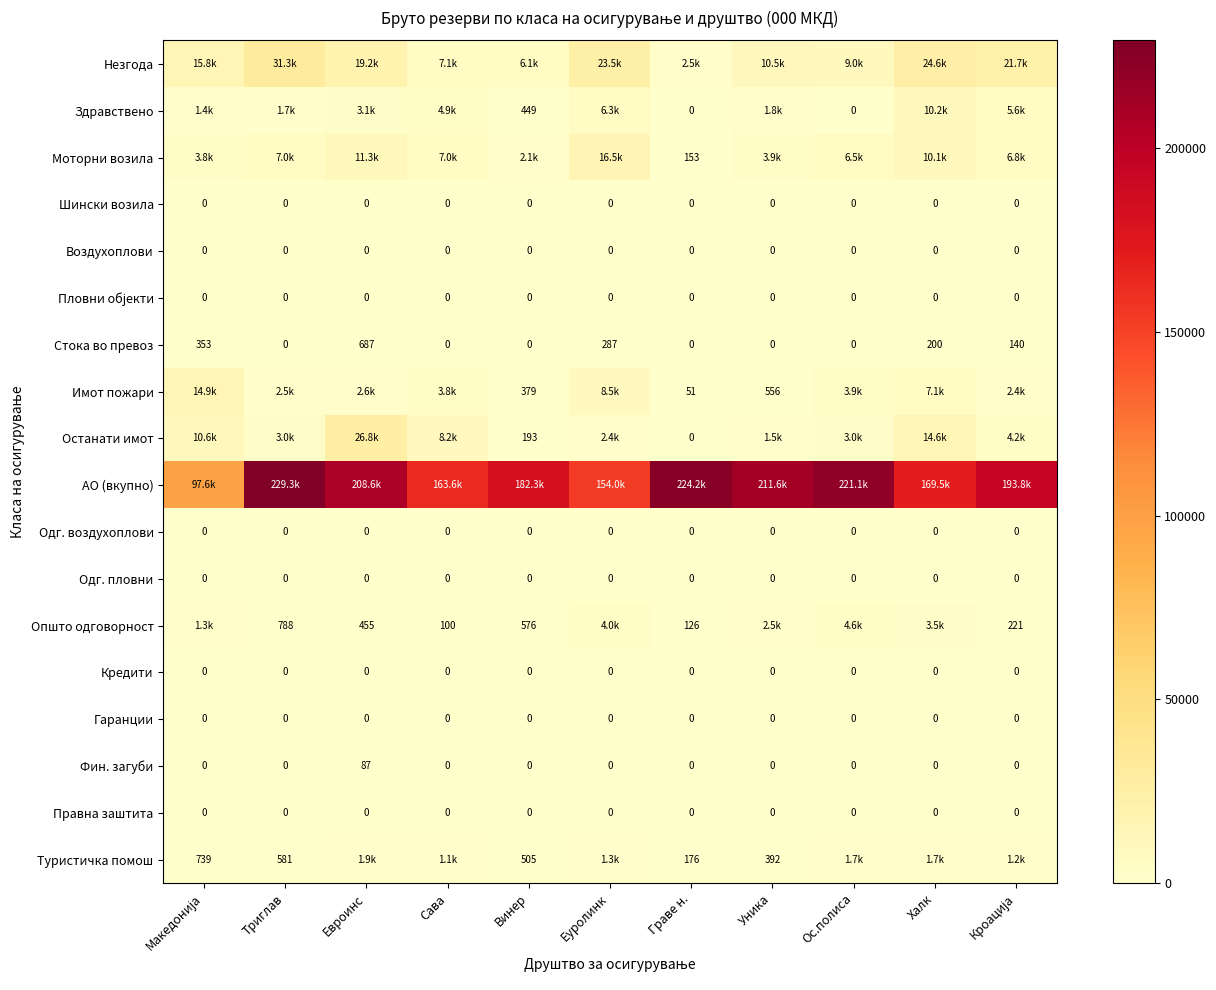

Which category has the lowest value in the Пловни објекти series?

Македонија